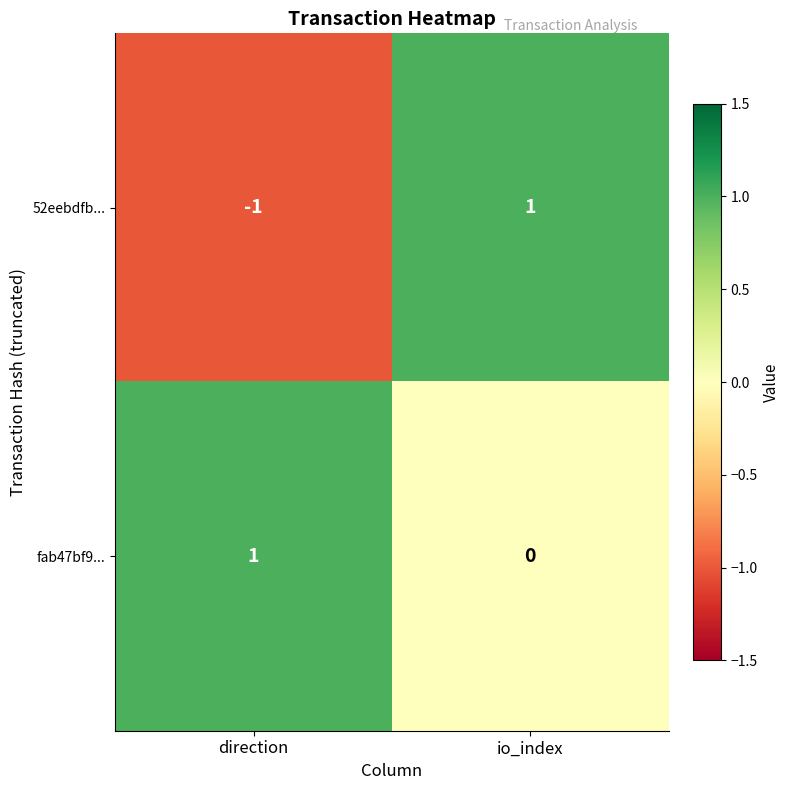

Which series has the largest range (max minus min)?

52eebdfb...